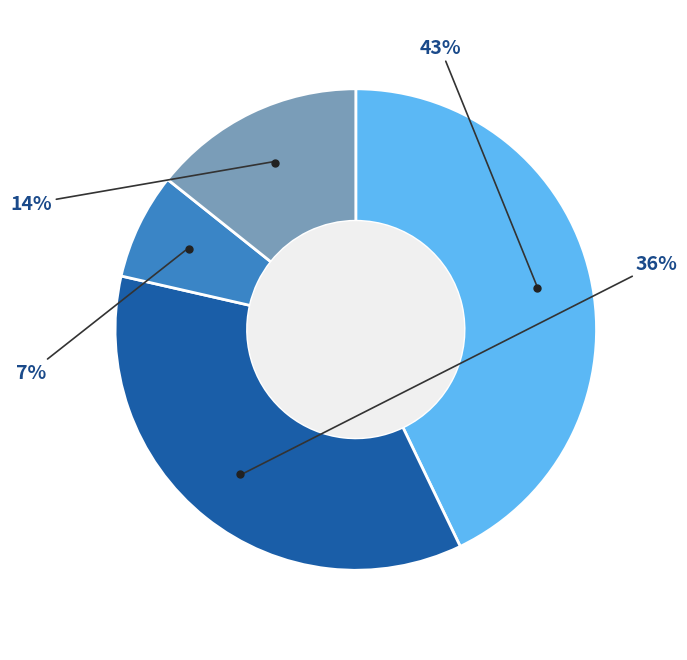

Does any single category account for the majority?

No